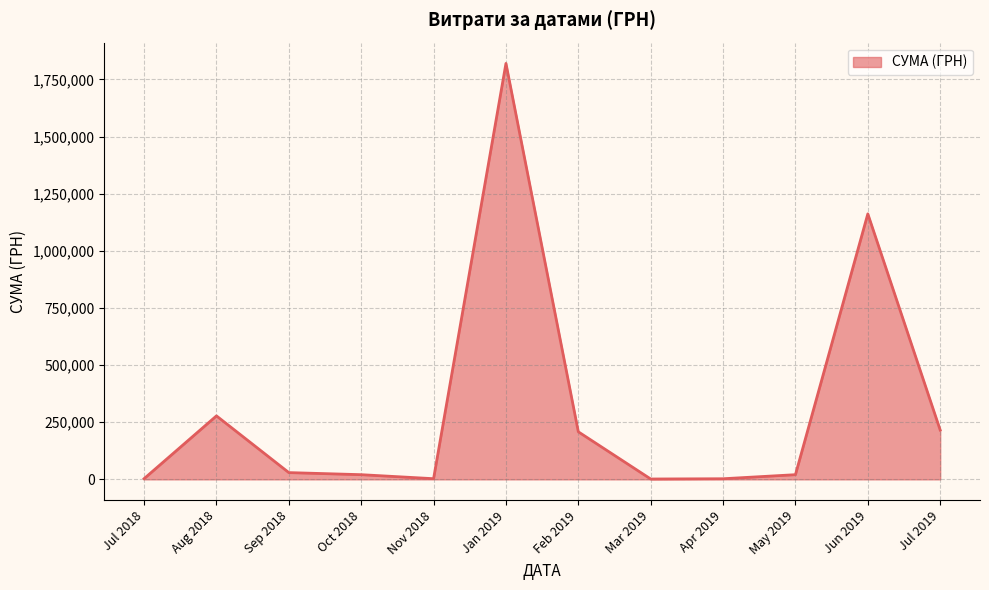

Where is the data nearest to the value 910727?

Jun 2019